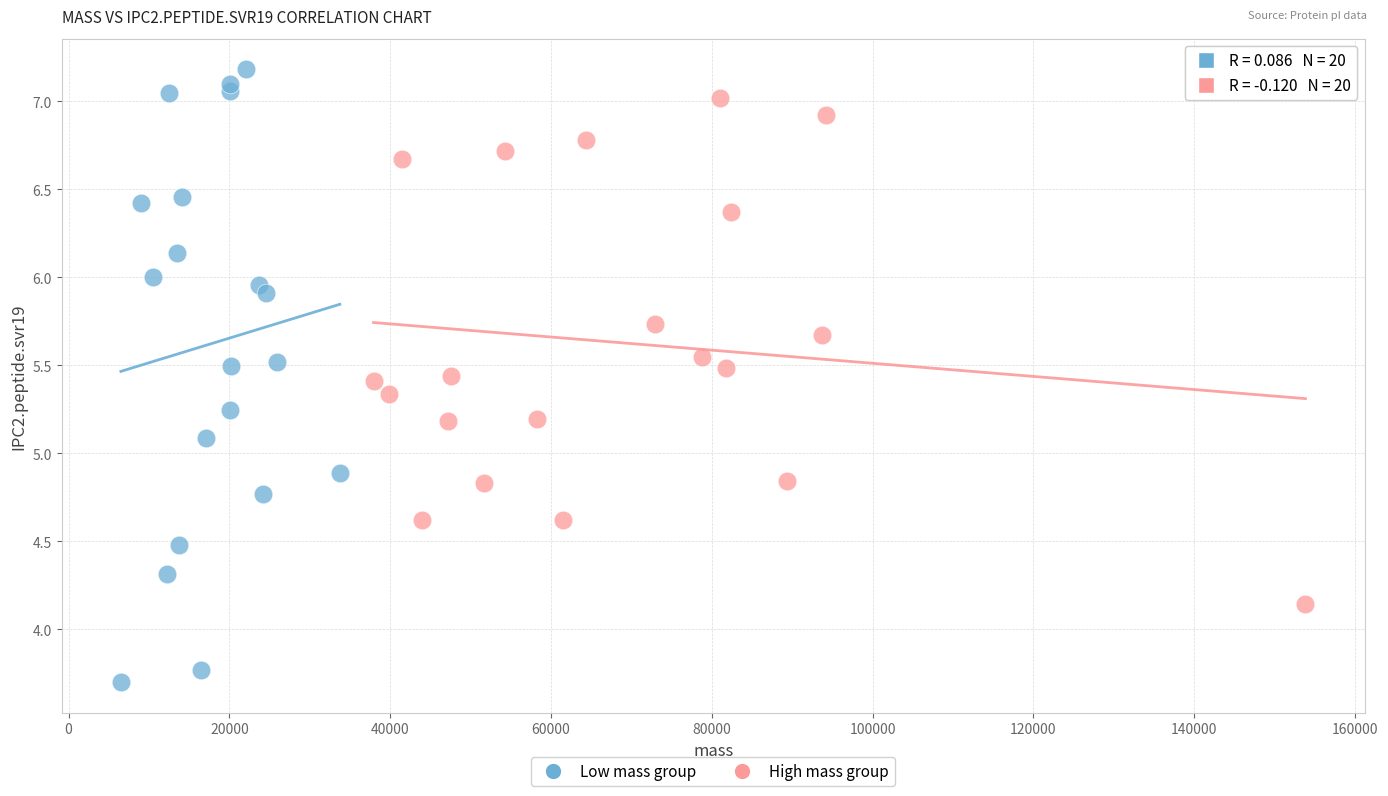

Which series has the widest spread of Y values?

Low mass group